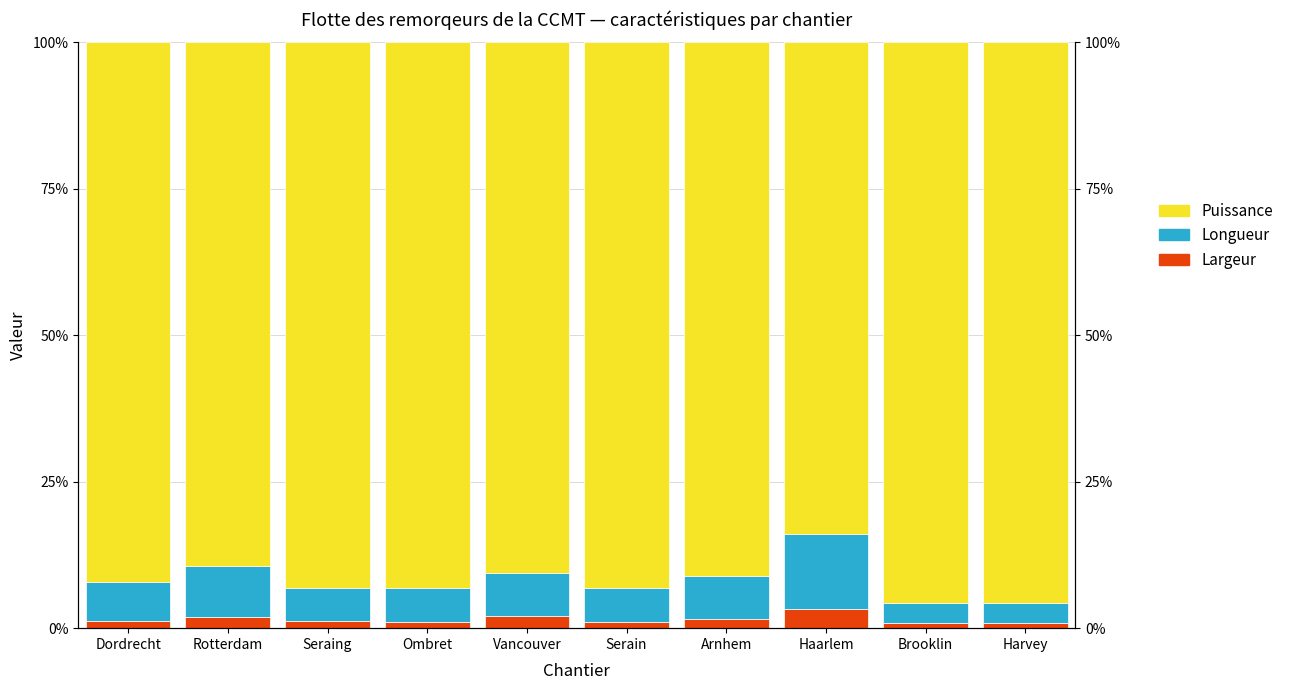

Is the value of Longueur at Ombret greater than the value of Puissance at Serain?

No